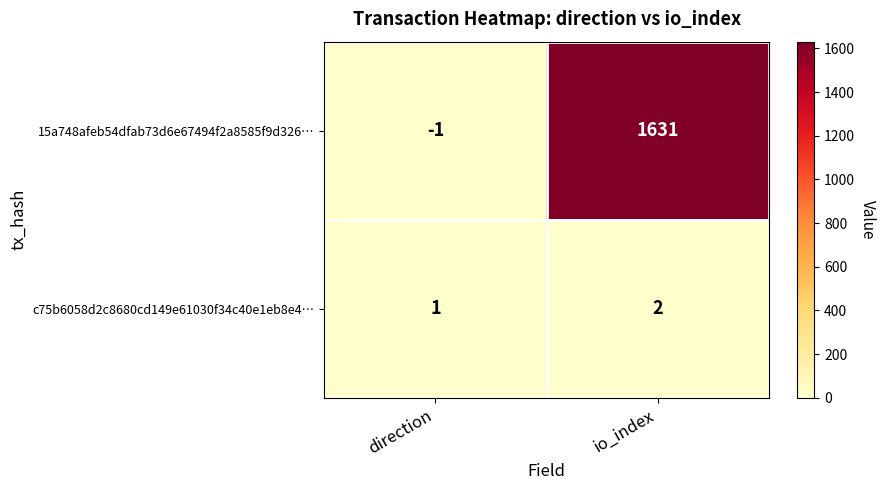

At io_index, list the series in order from largest to smallest.

15a748afeb54dfab73d6e67494f2a8585f9d326…, c75b6058d2c8680cd149e61030f34c40e1eb8e4…